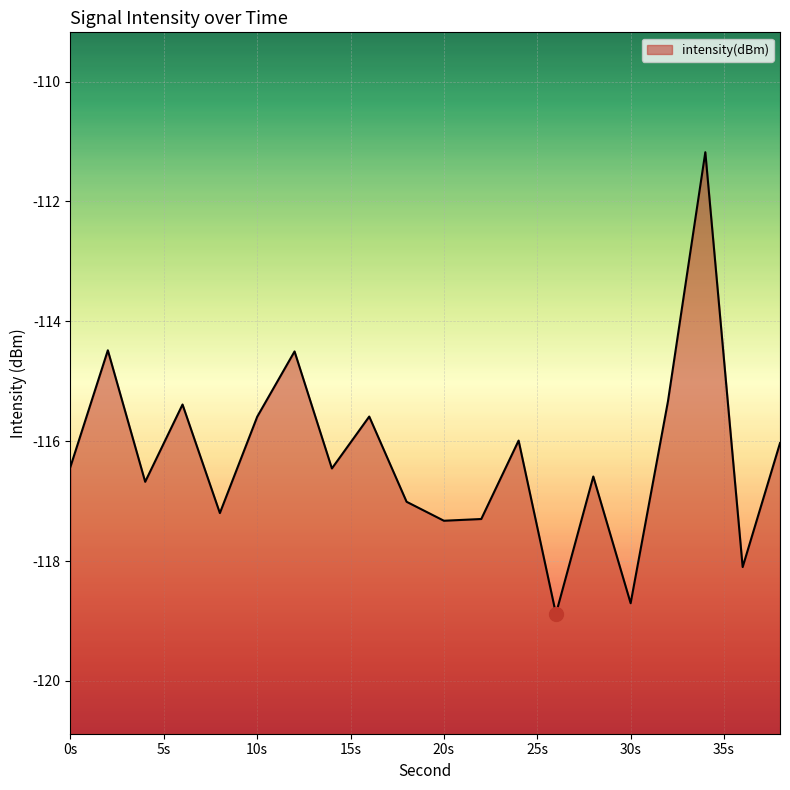

What is the maximum value shown in the chart?

-111.2